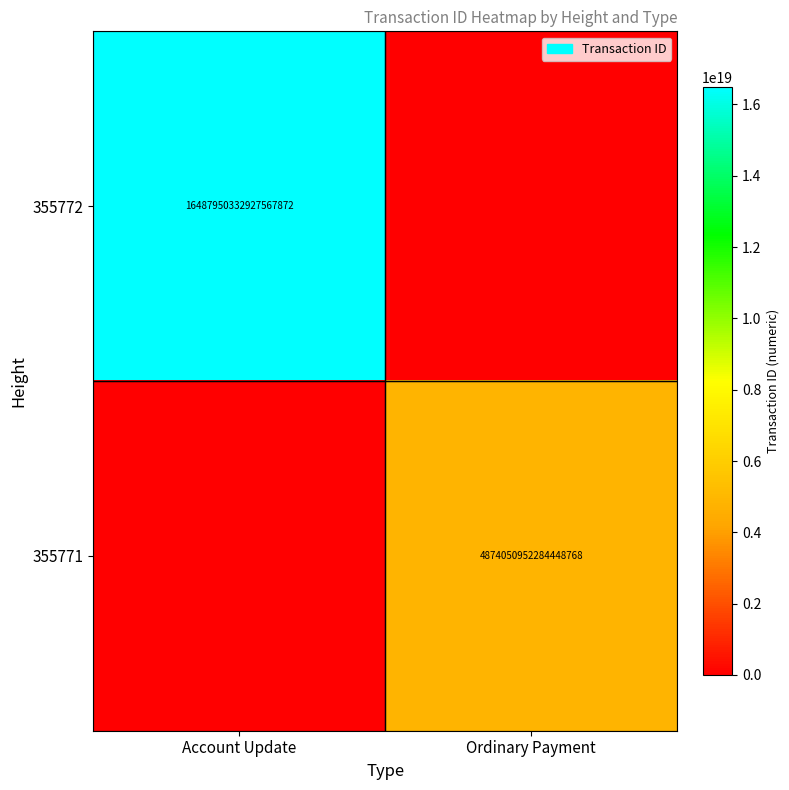

True or false: 355772 has a value of 16487950332927567872 at Account Update.

True